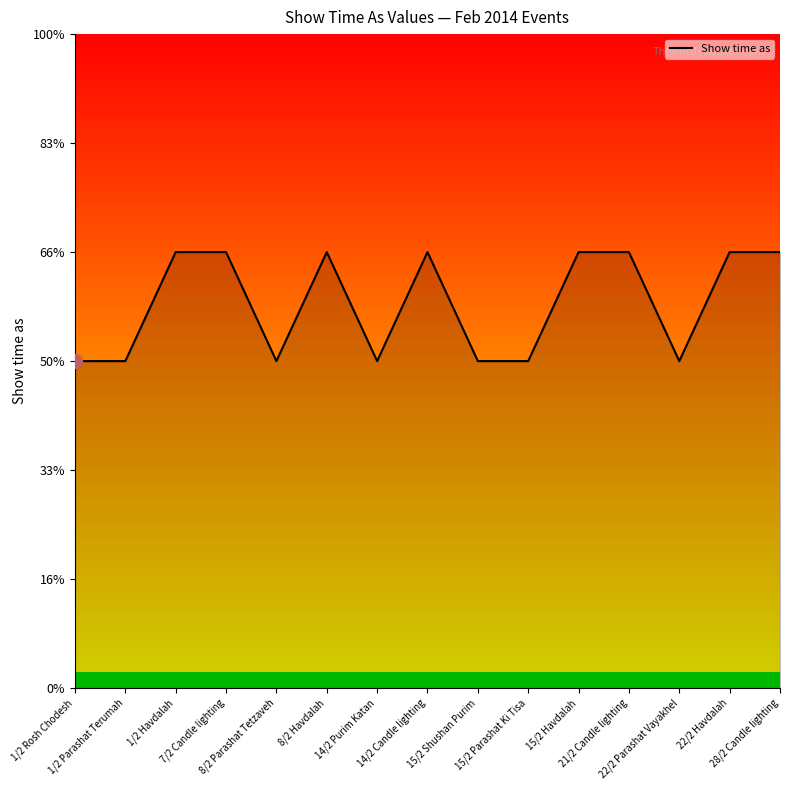

List the labels in order of value, largest first.

1/2 Havdalah, 7/2 Candle lighting, 8/2 Havdalah, 14/2 Candle lighting, 15/2 Havdalah, 21/2 Candle lighting, 22/2 Havdalah, 28/2 Candle lighting, 1/2 Rosh Chodesh, 1/2 Parashat Terumah, 8/2 Parashat Tetzaveh, 14/2 Purim Katan, 15/2 Shushan Purim, 15/2 Parashat Ki Tisa, 22/2 Parashat Vayakhel